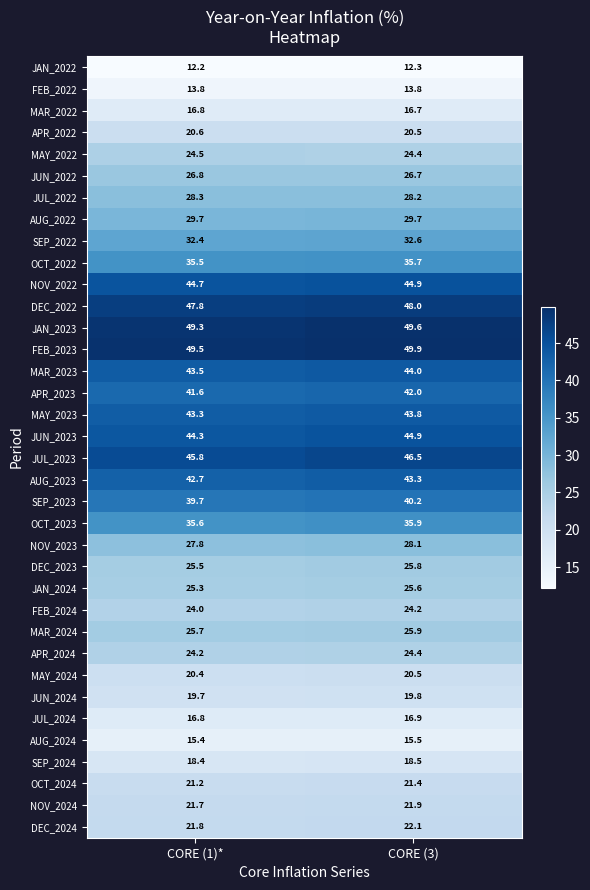

At which category is the sum across all series the highest?

CORE (3)